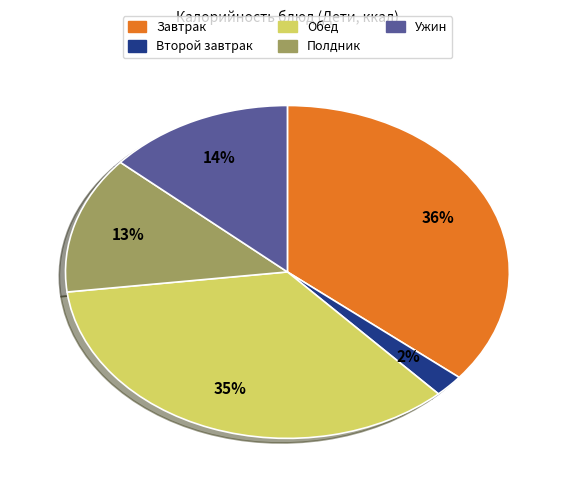

To the nearest percent, what is the difference between the largest and smallest slice percentages?

34%